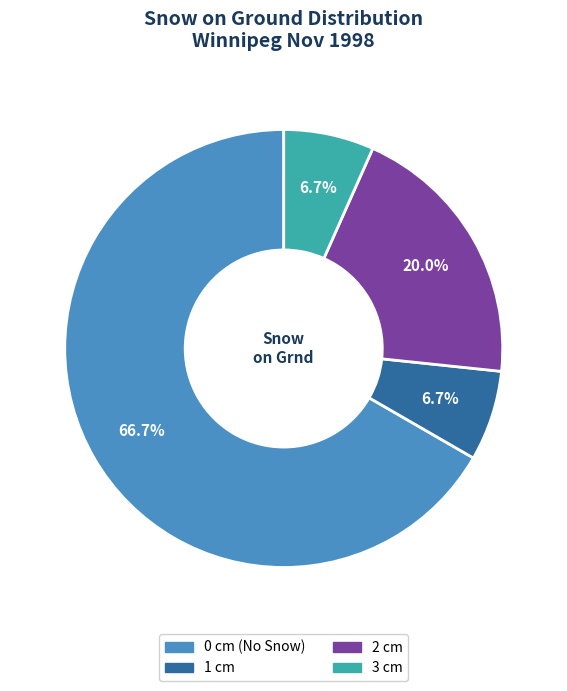

Which slice is the largest?

0 cm (No Snow)